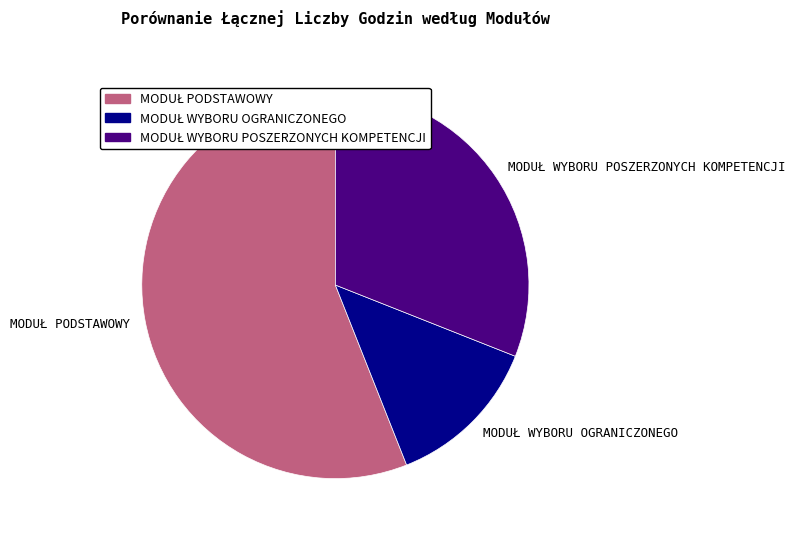

Does any single category account for the majority?

Yes